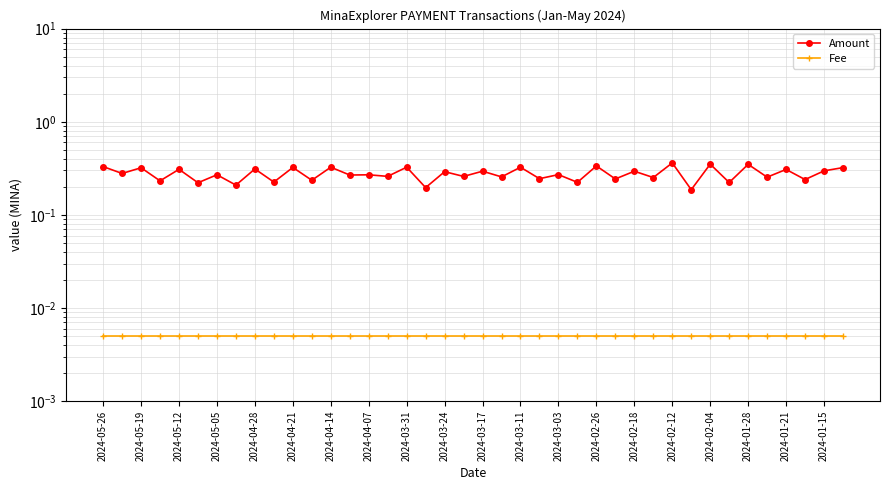

Rank the series by their average value, from lowest to highest.

Fee, Amount